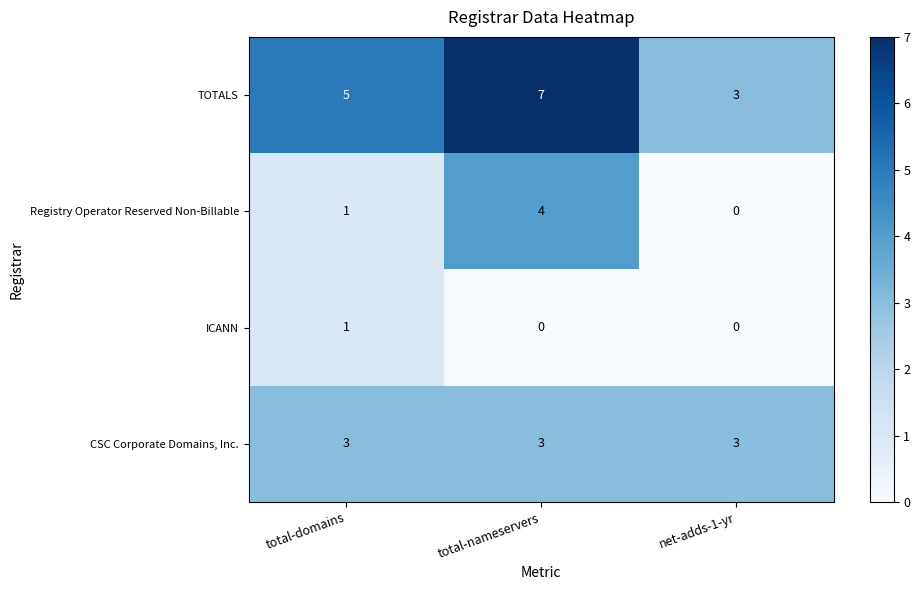

What is the sum of all Registry Operator Reserved Non-Billable values?

5